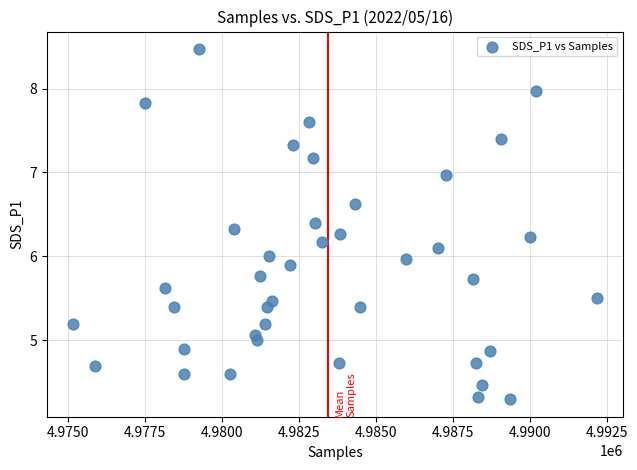

What is the range of Y values (max minus min)?

4.2